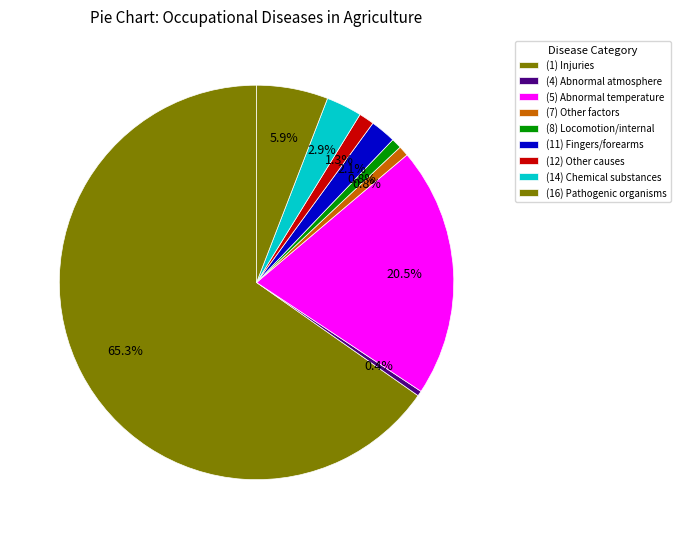

How many slices are in this pie chart?

9